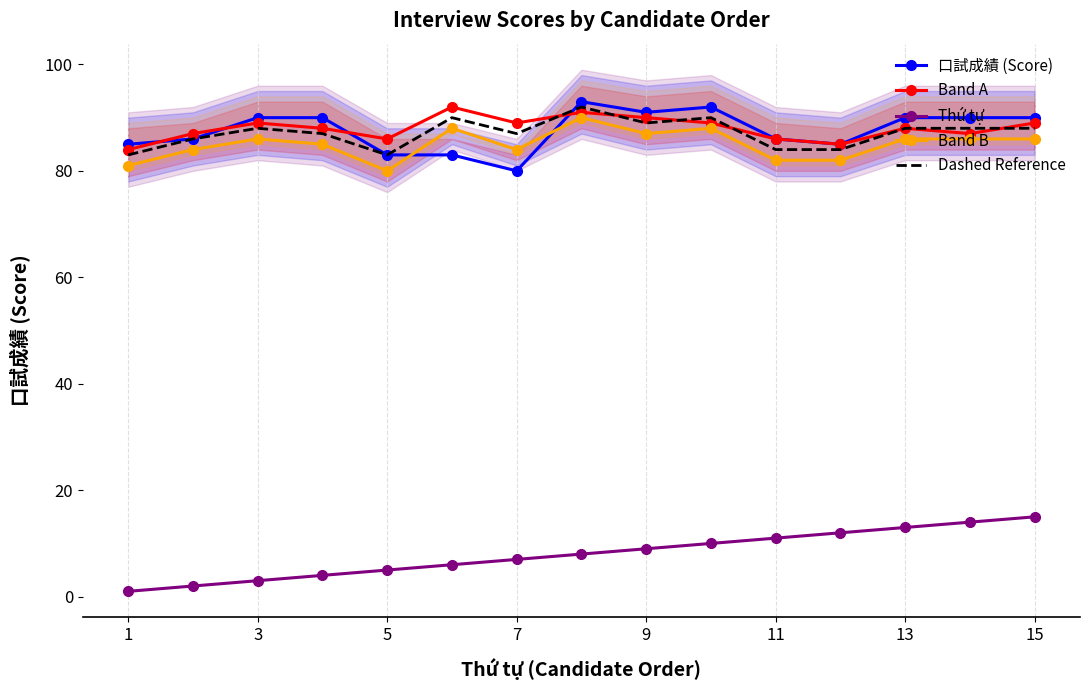

What are all the series names shown in the legend?

口試成績 (Score), Band A, Thứ tự, Band B, Dashed Reference